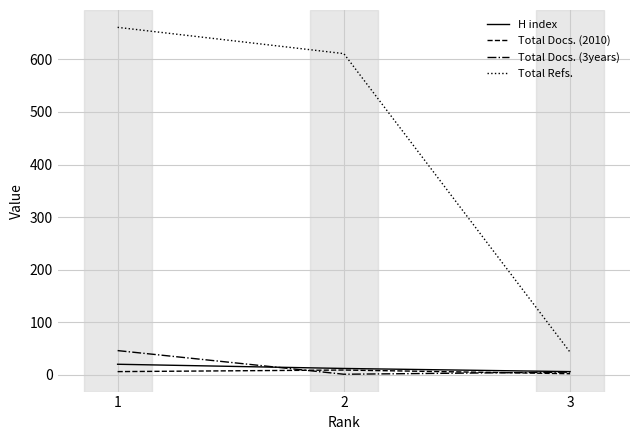

How many lines are shown in the chart?

4